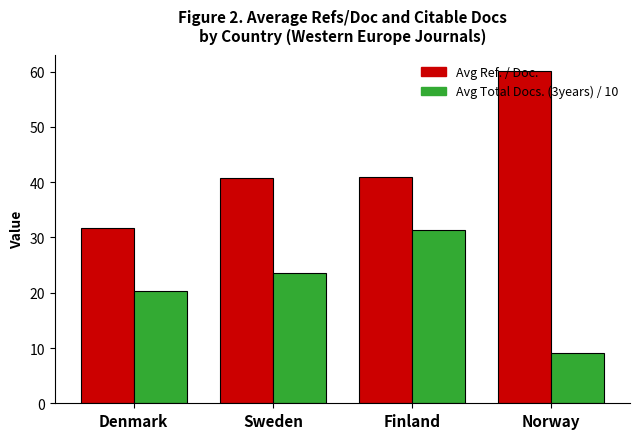

What is the label of the 4th bar from the right?

Denmark